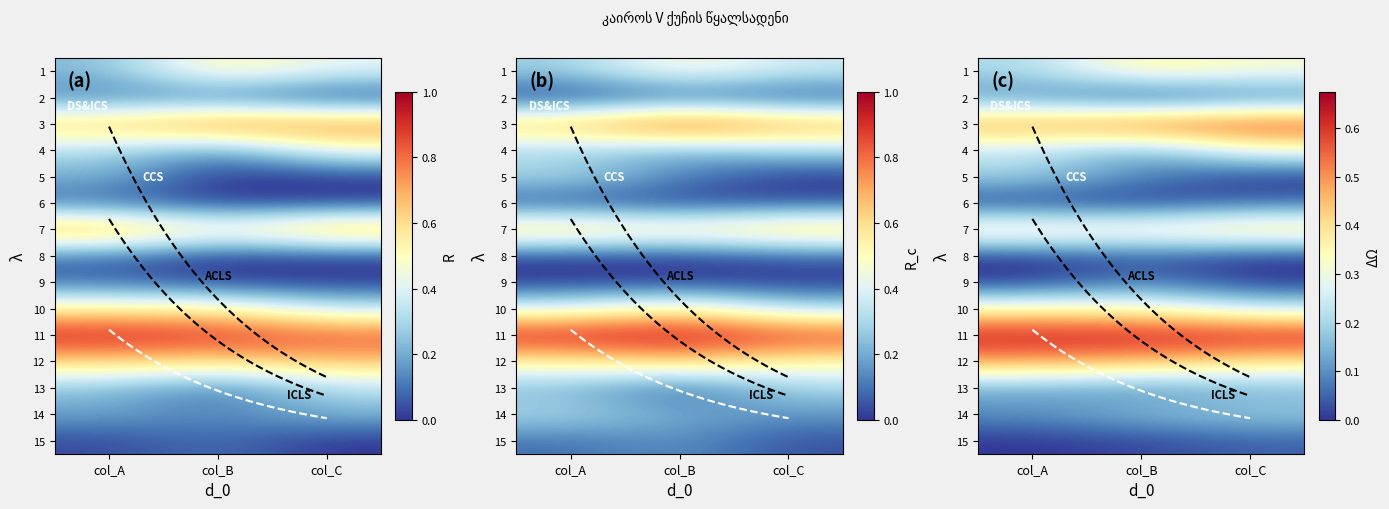

What is the sum of all 10 values?

0.9